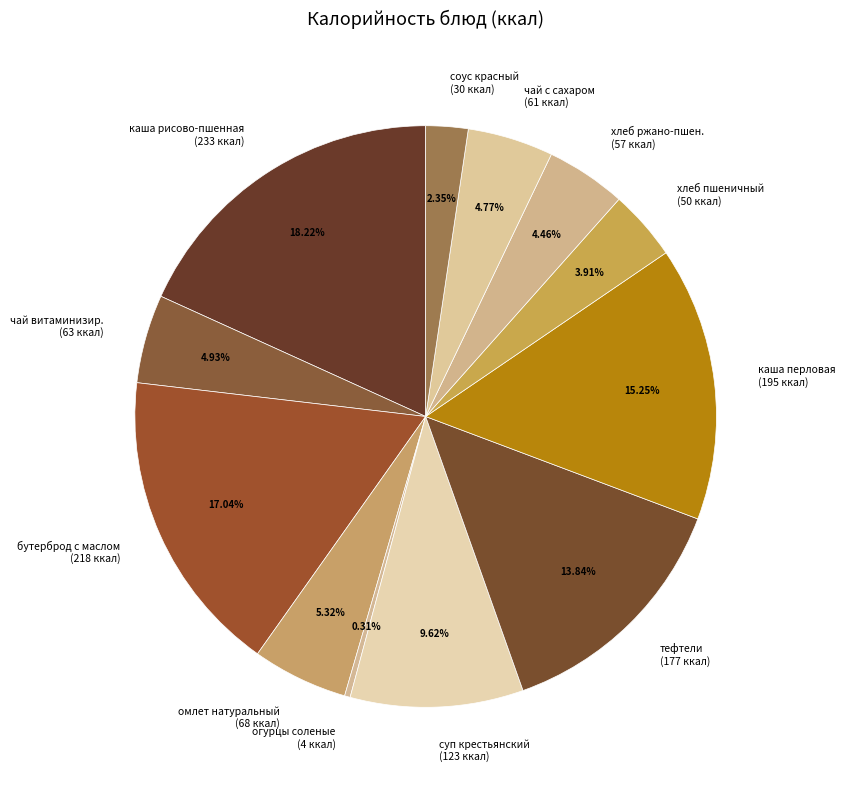

Do чай витаминизир. (63 ккал) and омлет натуральный (68 ккал) together represent more than half of the pie?

No